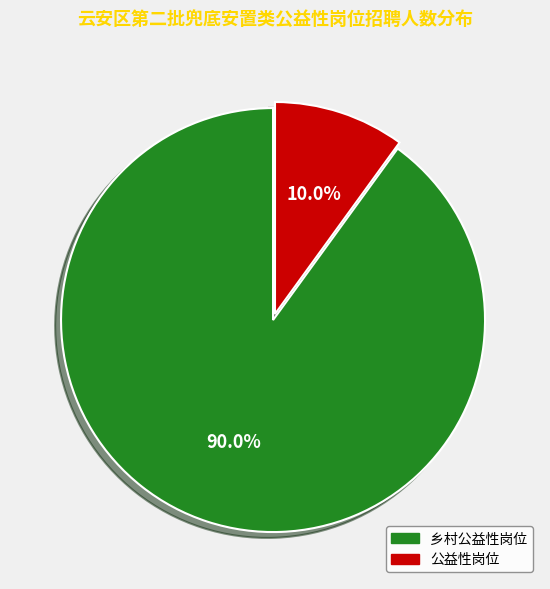

Which slice is the smallest?

公益性岗位